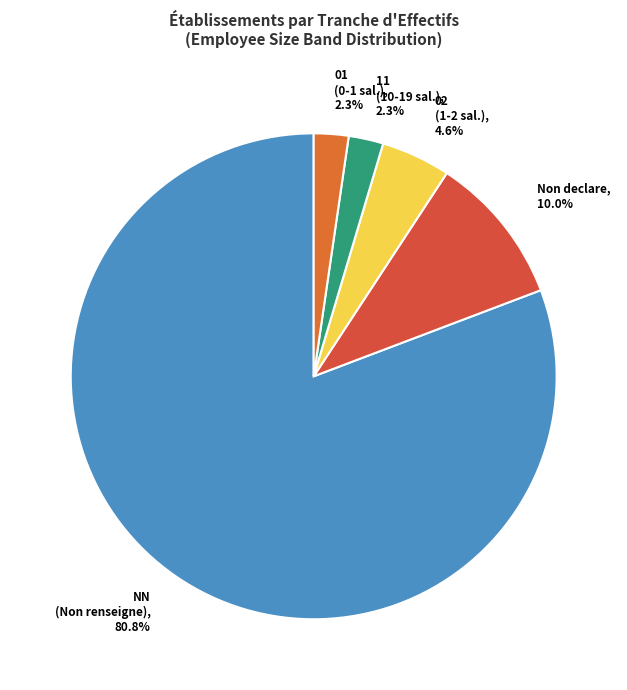

How many slices are in this pie chart?

5